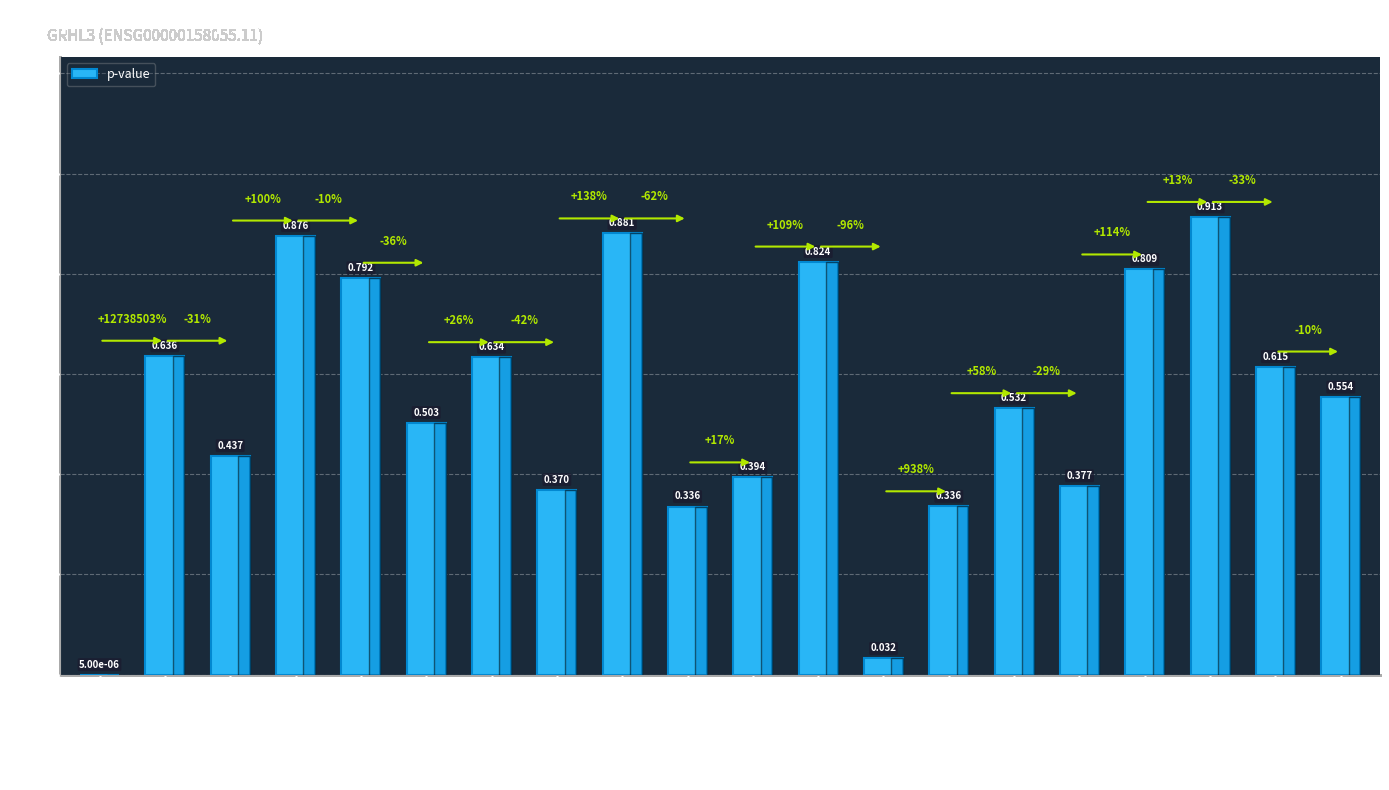

How many categories are shown in the chart?

20